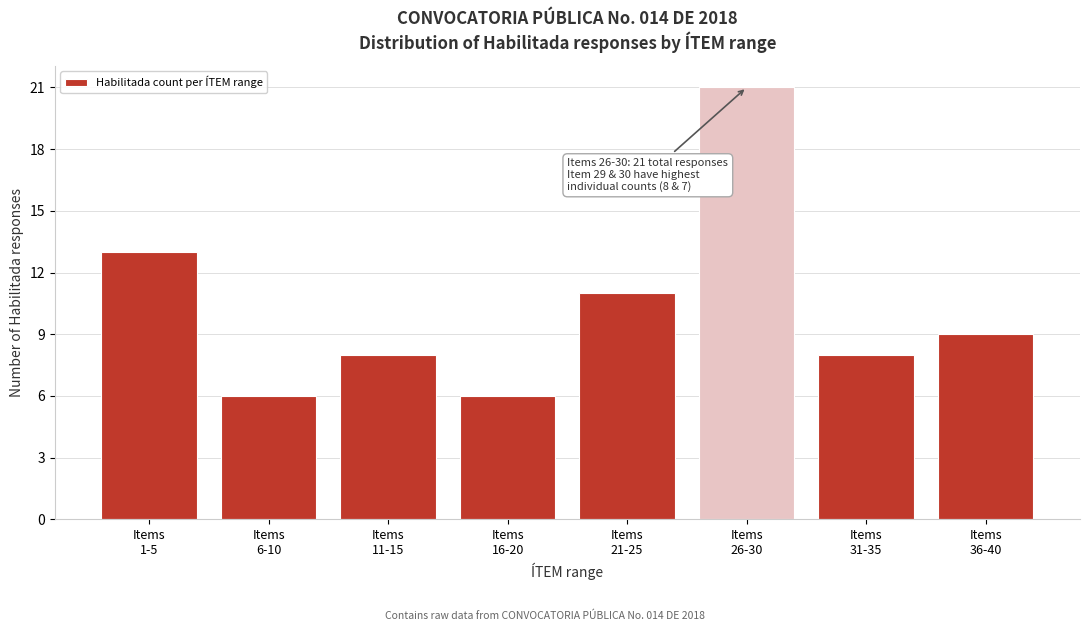

Reading left to right, what are all the values shown in this chart?

13	6	8	6	11	21	8	9